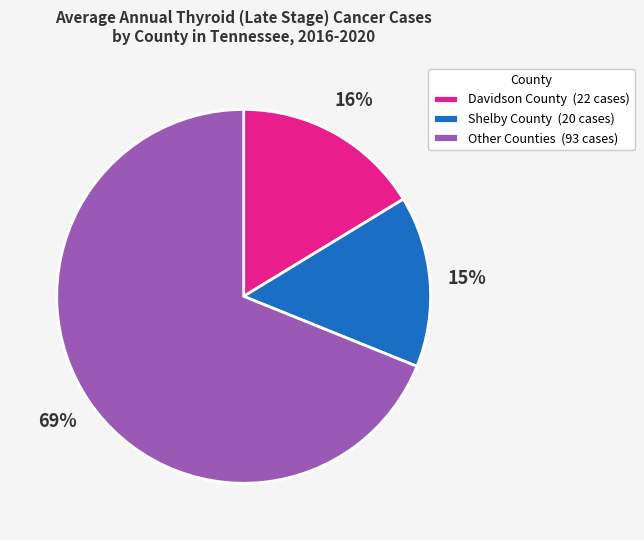

To the nearest percent, what is the average slice percentage?

33%